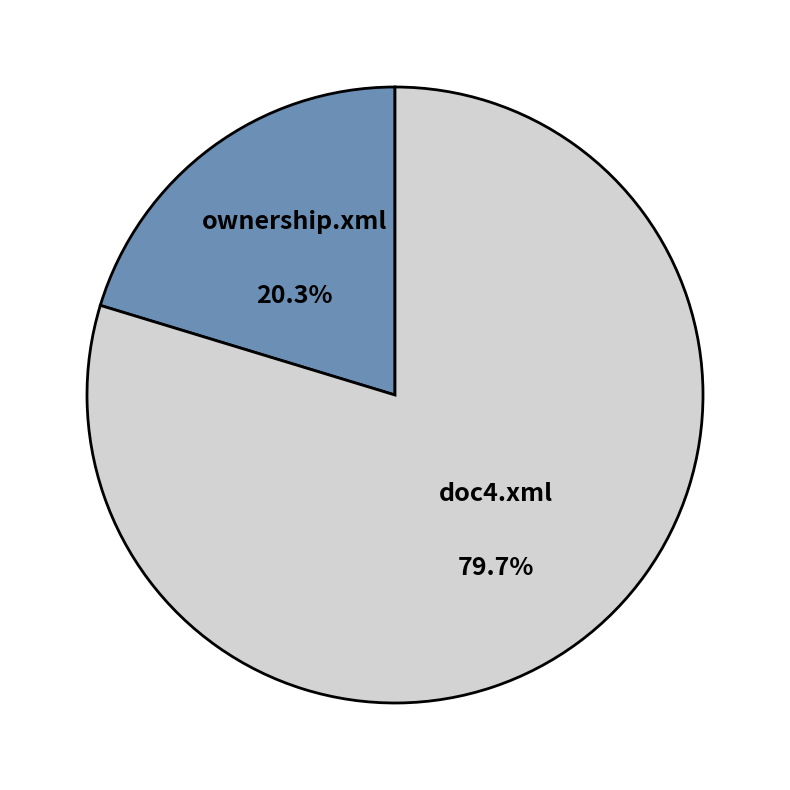

Approximately how many times larger is the value at ownership.xml compared to doc4.xml?

0.3